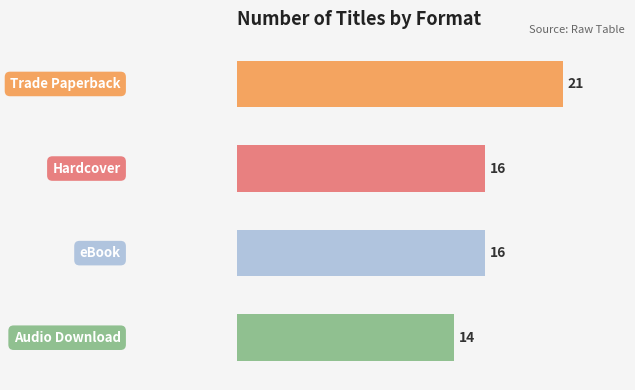

Count the values in the range 16 to 21.

3